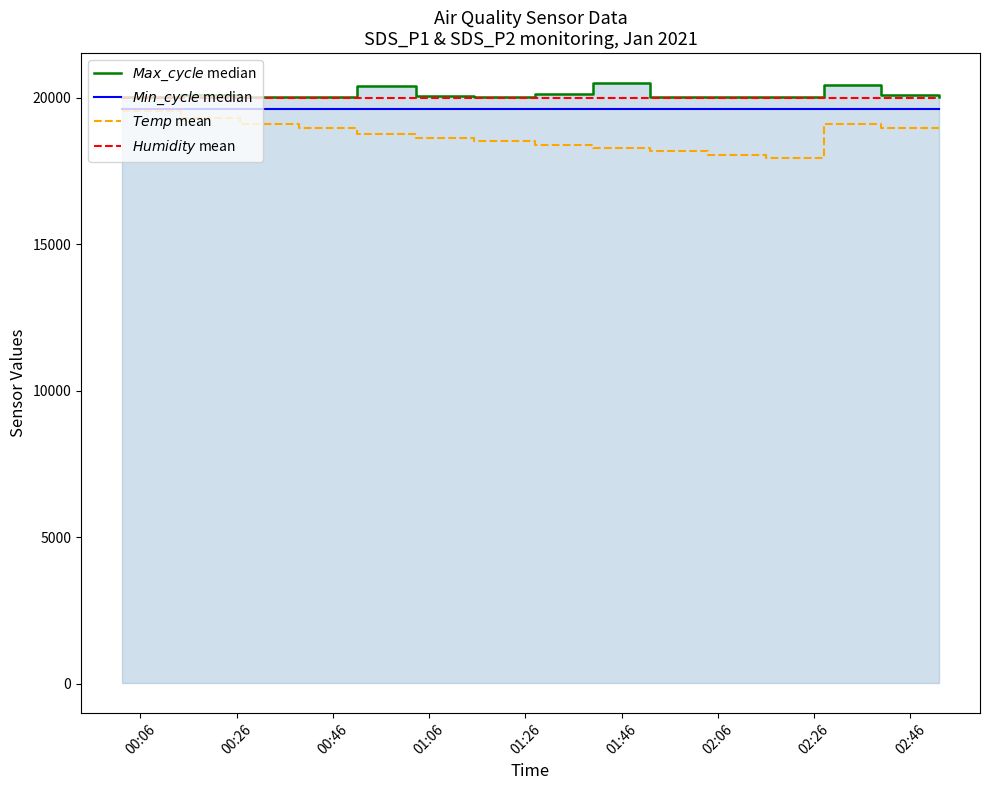

Is this an area chart (filled region under the line)?

No